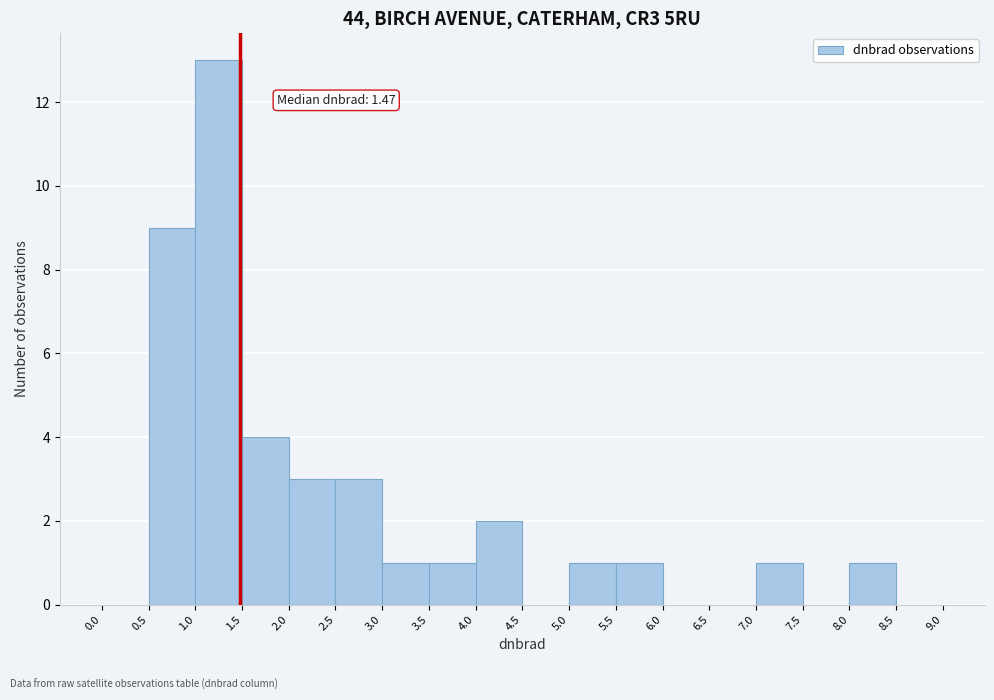

Over which range of the x-axis is the bar tallest?

1.0 to 1.5